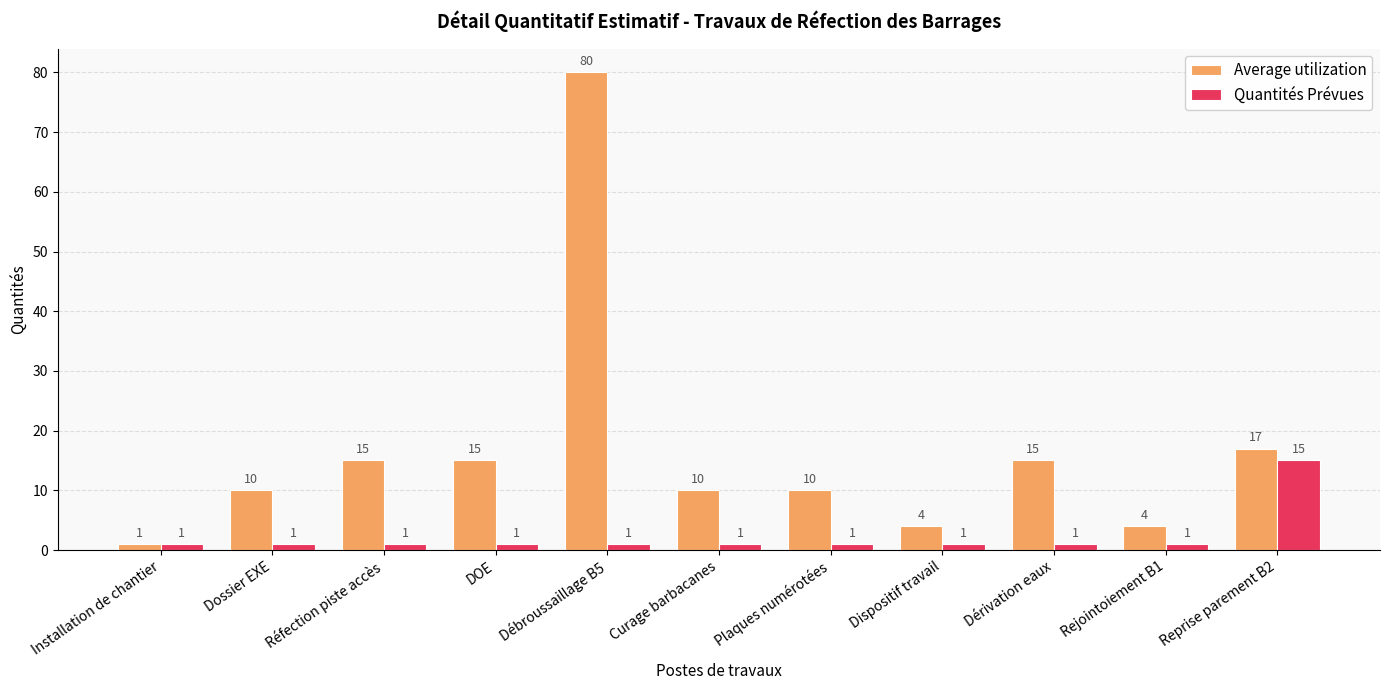

At which category is the sum across all series the highest?

Débroussaillage B5